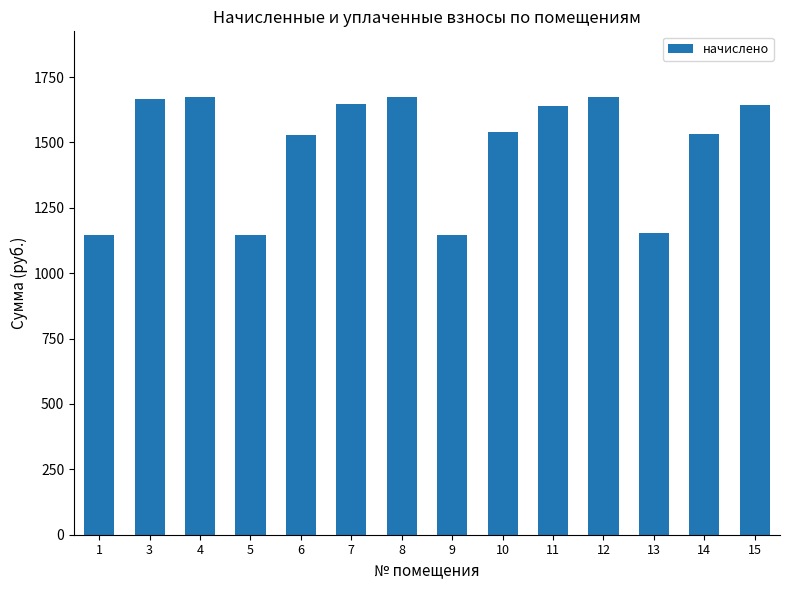

How many bars are there in total?

14